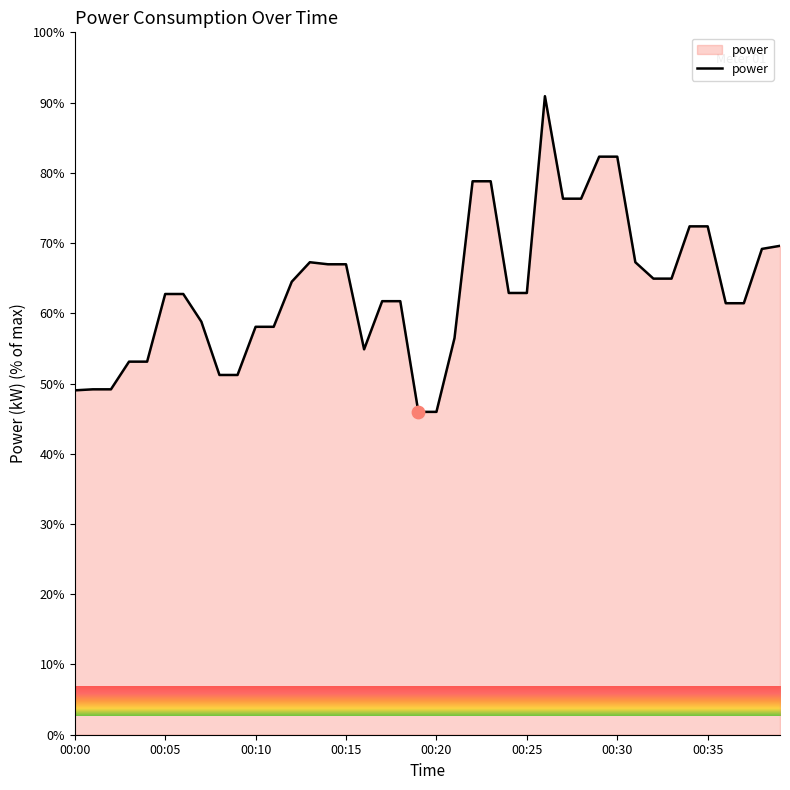

What is the minimum value shown in the chart?

46.0